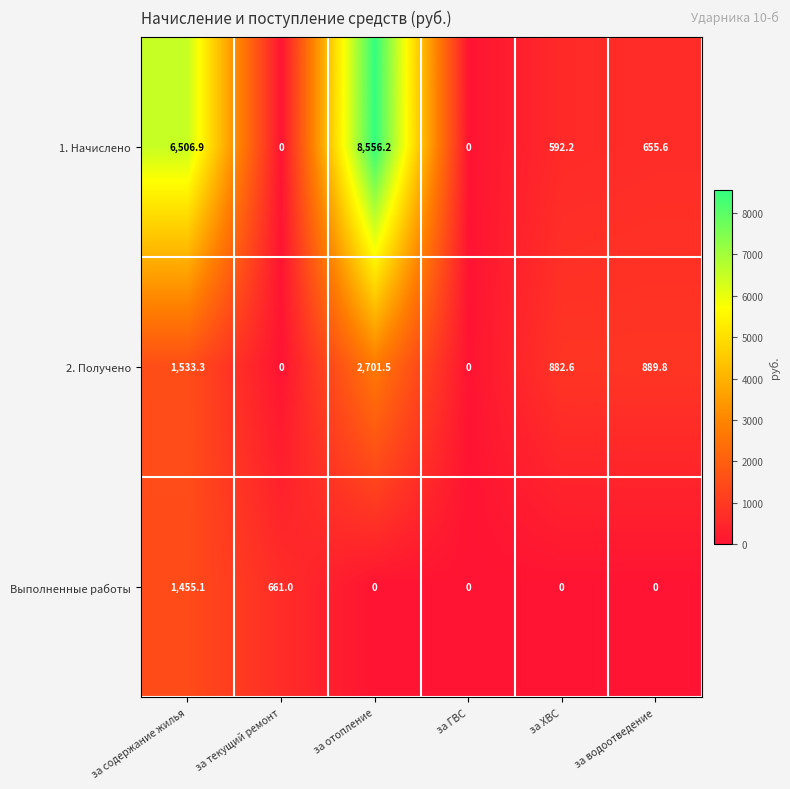

Between за ХВС and за водоотведение, which series saw the biggest shift?

1. Начислено